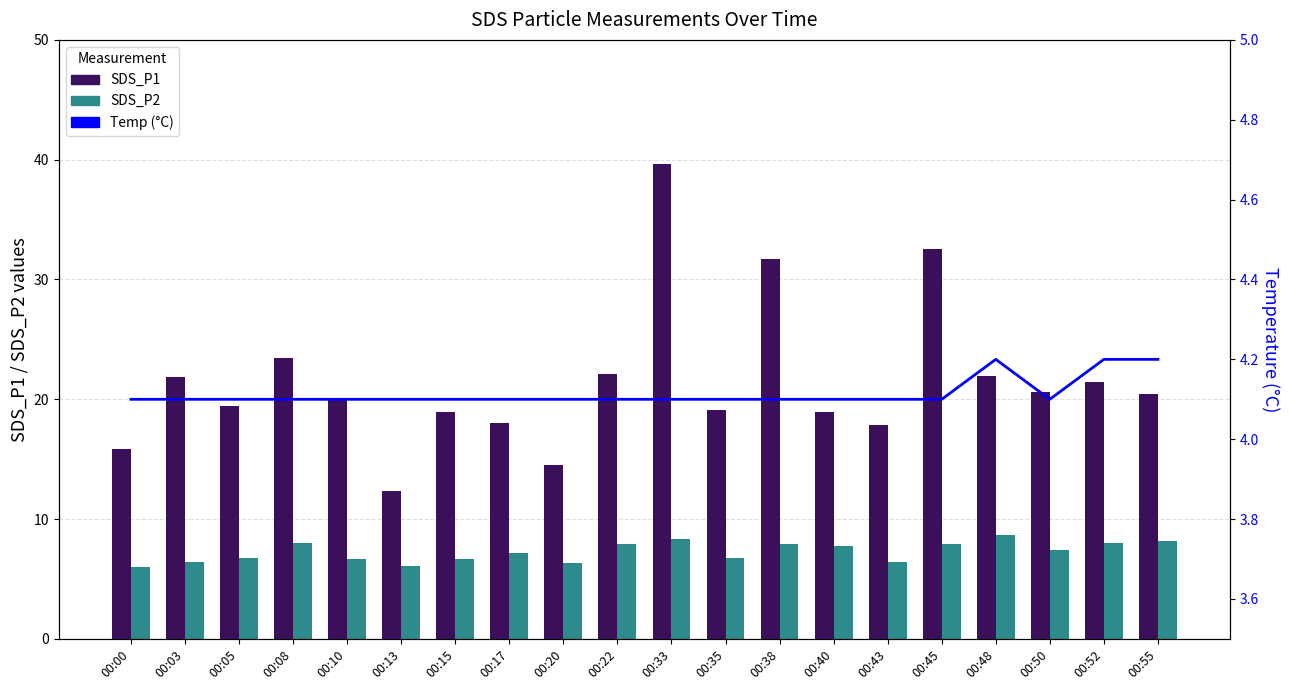

True or false: SDS_P1 has a value of 31.8 at 00:38.

True